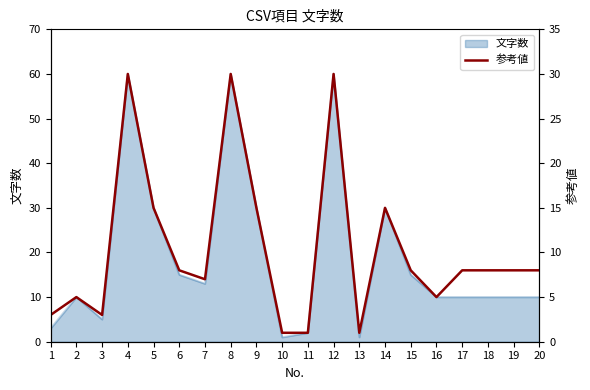

What is the maximum value for 文字数?

60